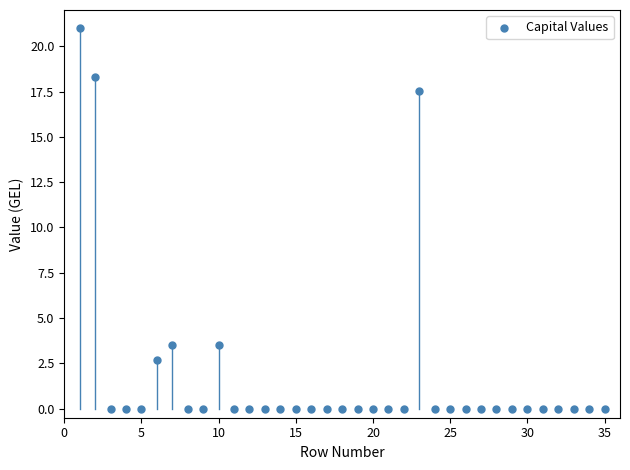

What is the range of X values (max minus min)?

34.0